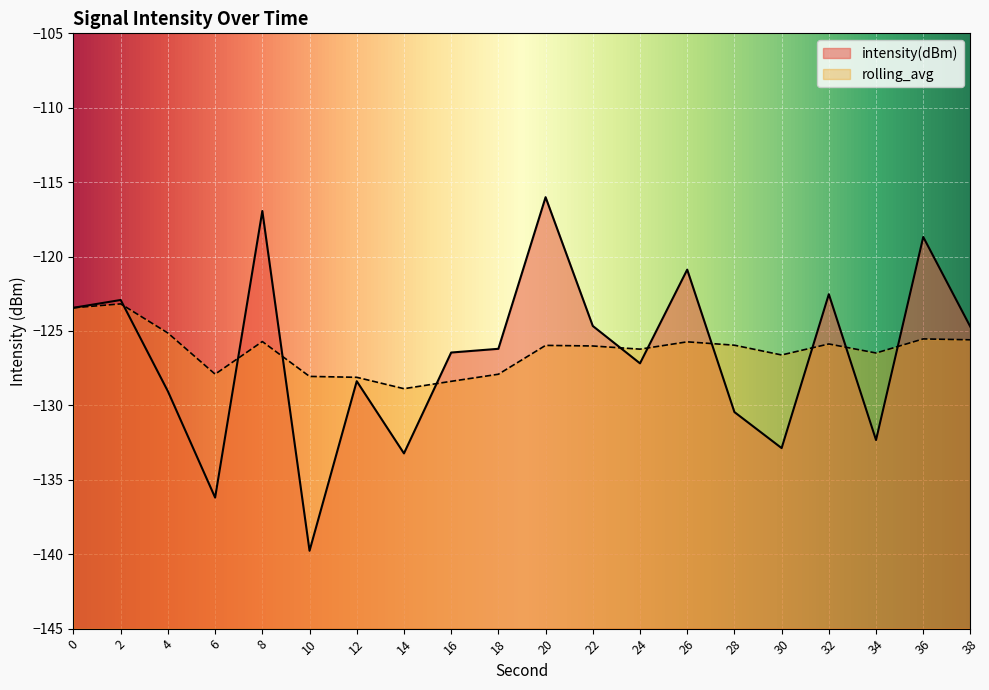

Between 22 and 10, which is larger?

22